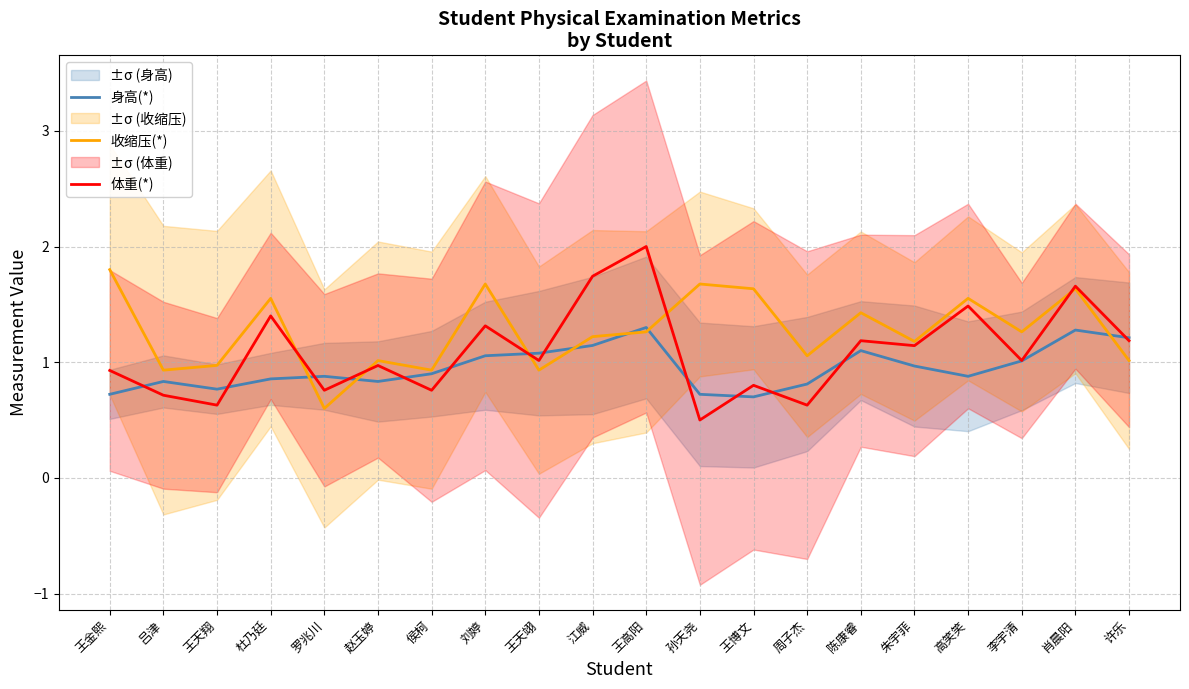

How many values in the 体重(*) series are below 1?

9